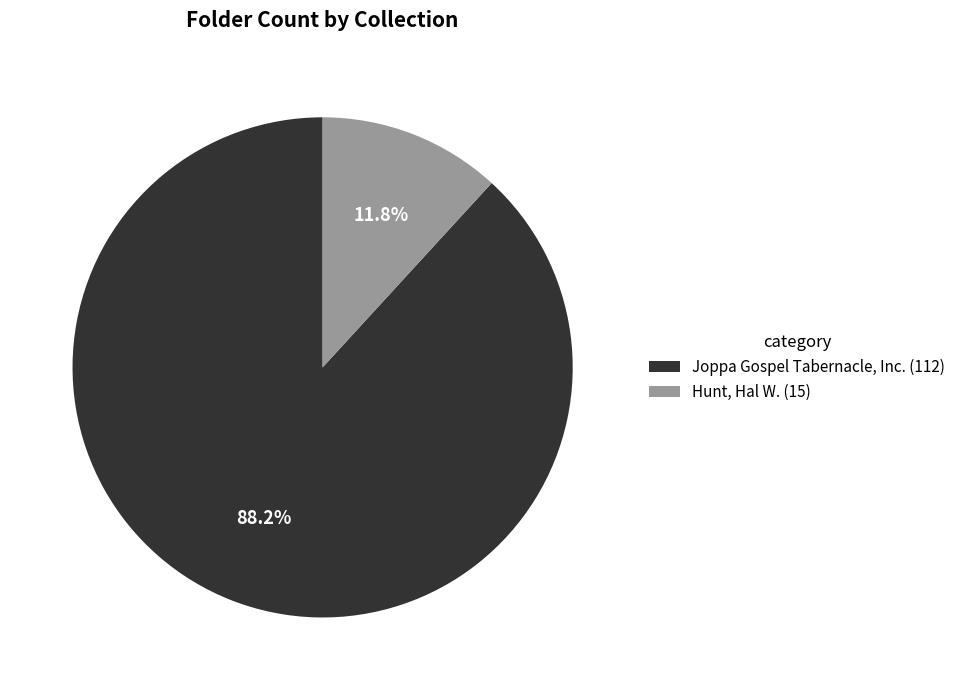

To the nearest percent, what is the difference between the Joppa Gospel Tabernacle, Inc. and Hunt, Hal W. slice percentages?

76%